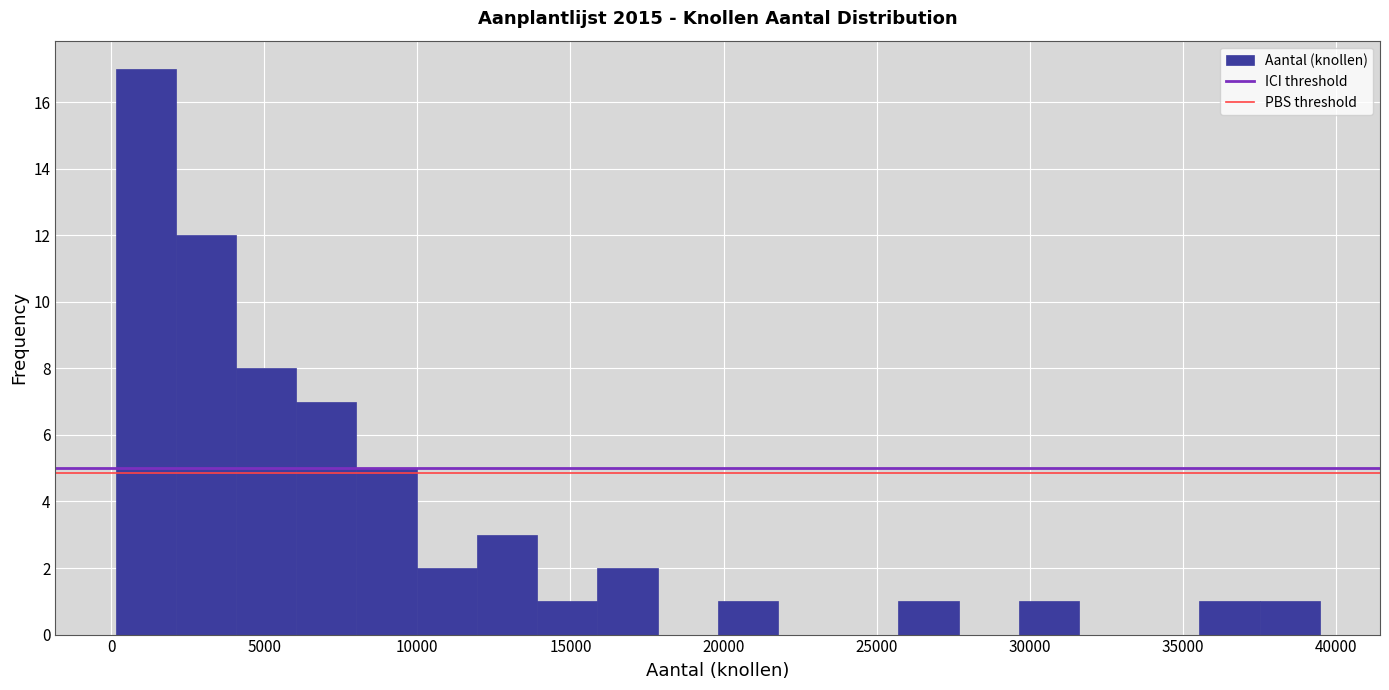

Around what value on the x-axis is the tallest bar? Give the approximate position of its centre, as read against the axis.

1000